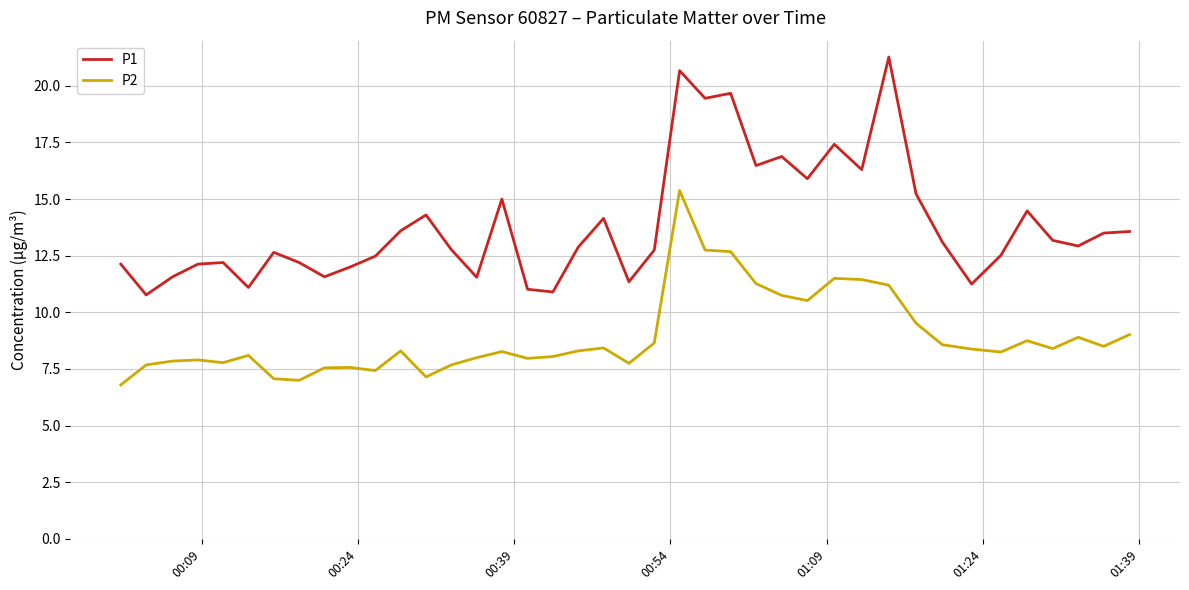

What is the maximum value for P1?

21.3